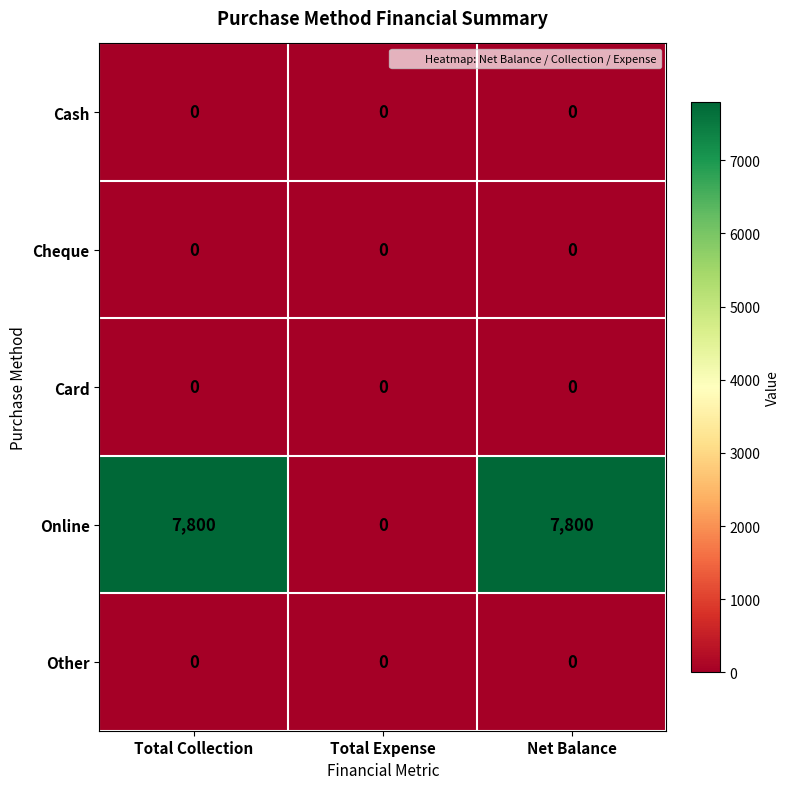

What is the maximum value shown in the chart?

7800